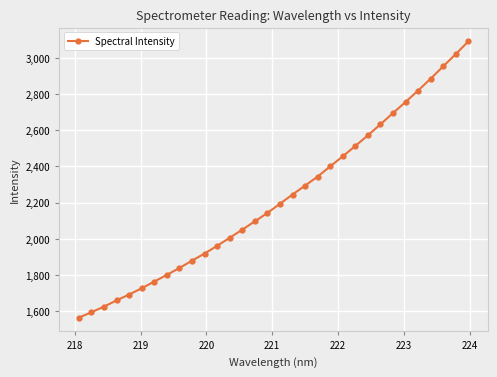

What is the minimum value shown in the chart?

1563.9